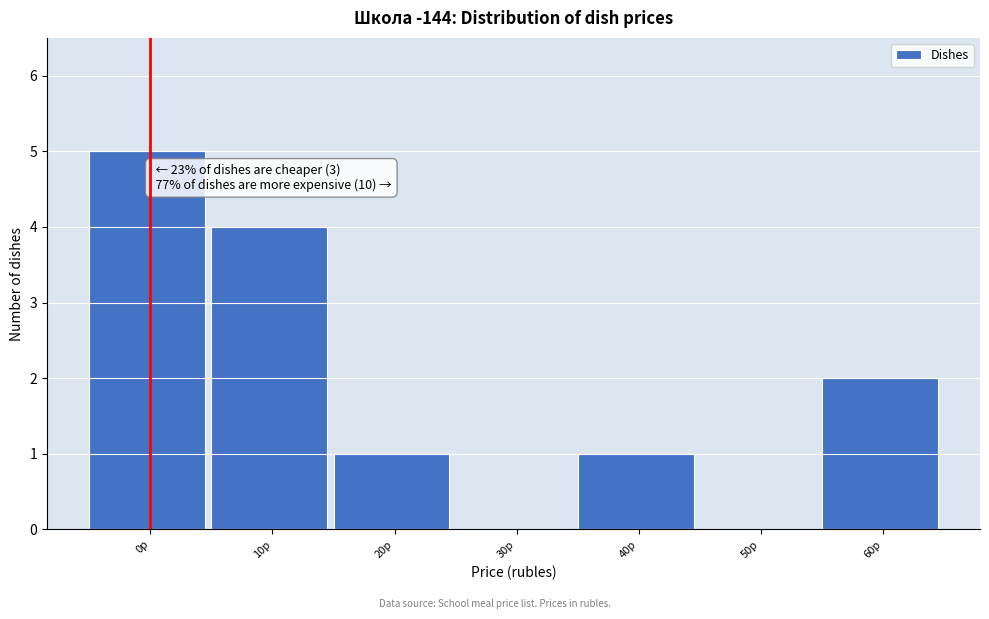

Reading left to right, list all the values displayed in this chart.

0р=5	10р=4	20р=1	30р=0	40р=1	50р=0	60р=2